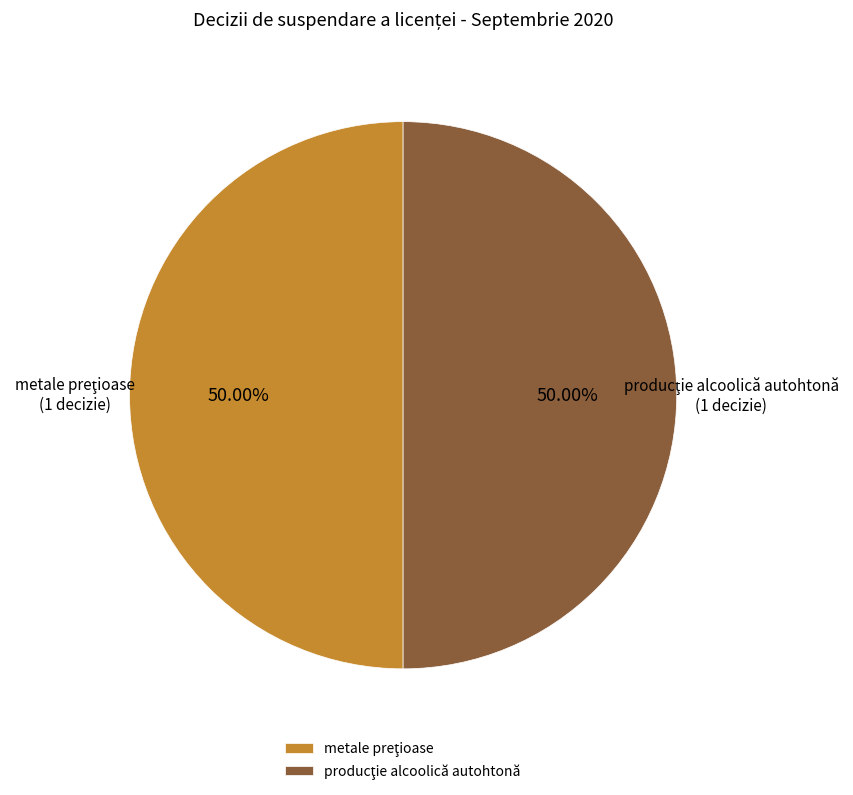

Count the number of slices in the pie.

2